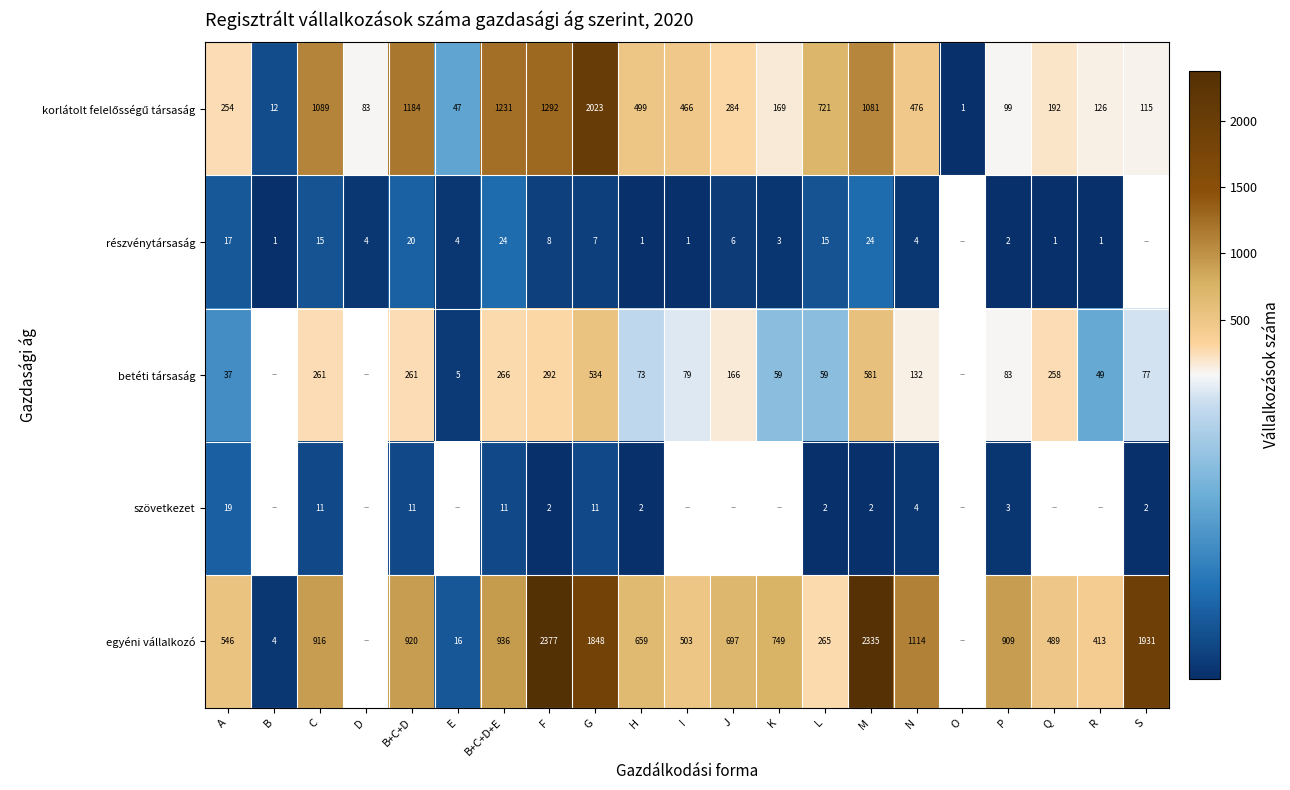

Is the value of egyéni vállalkozó at K greater than the value of részvénytársaság at N?

Yes